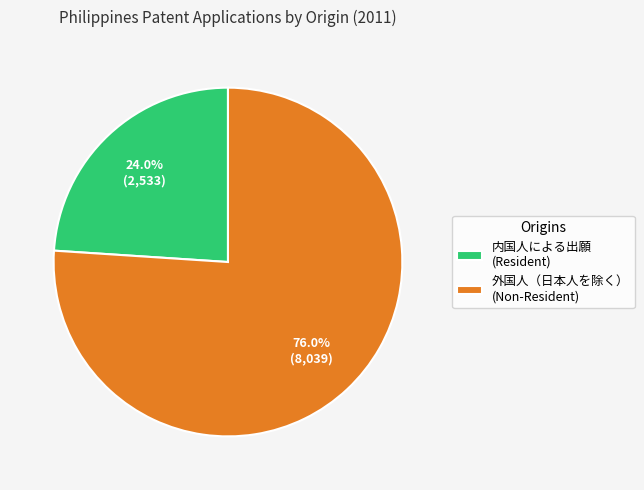

Is 外国人（日本人を除く） (Non-Resident) the majority of the pie?

Yes